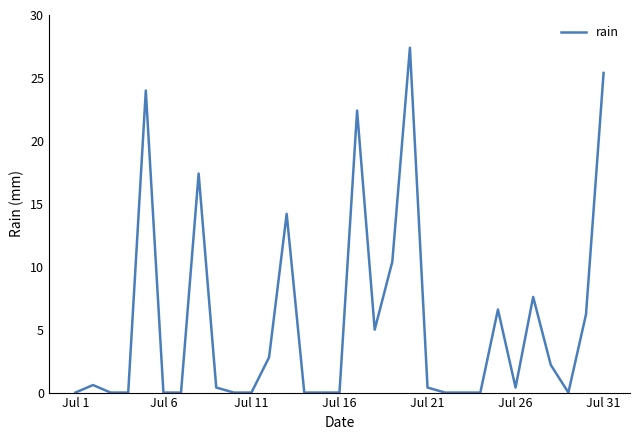

What is the difference between the maximum and minimum values?

27.4